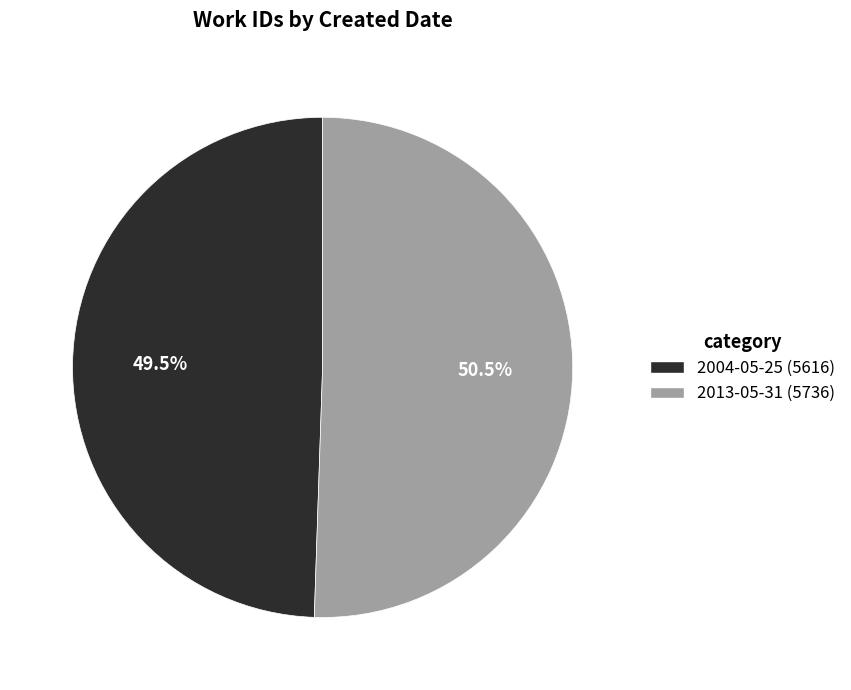

The 2013-05-31 slice represents 63% of the pie. True or false?

False